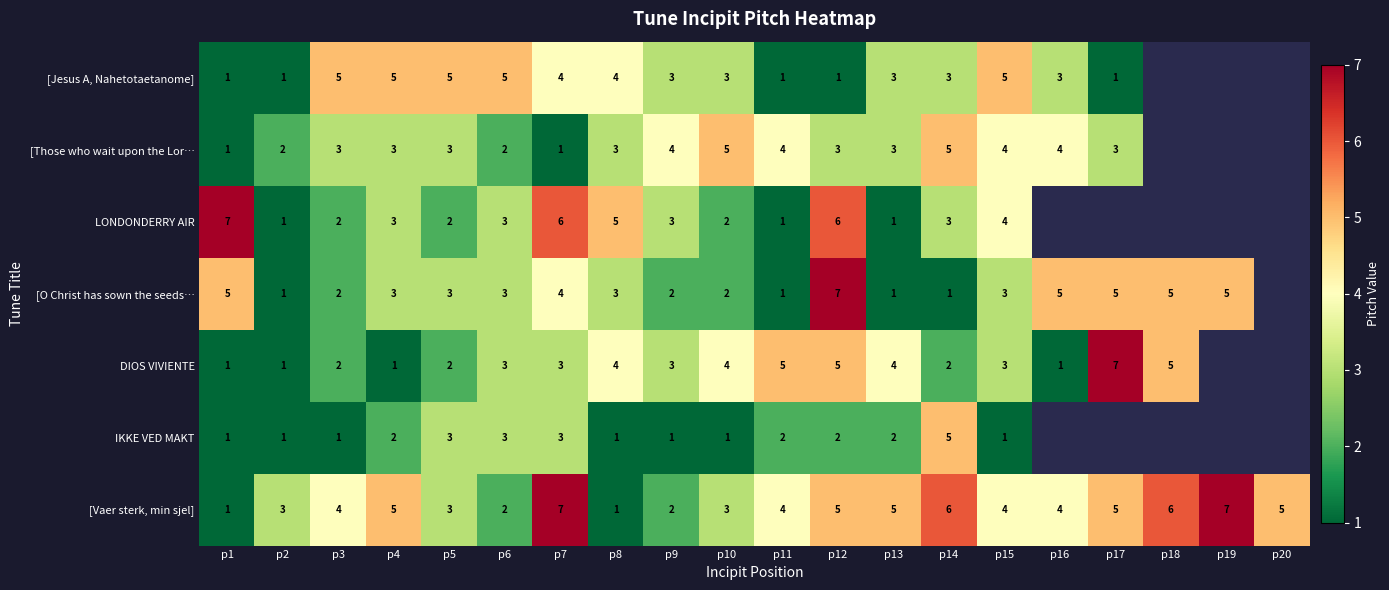

True or false: [Jesus A, Nahetotaetanome] has a value of 5.8 at p7.

False